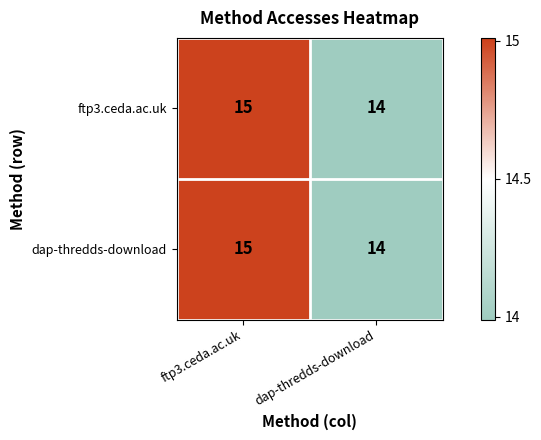

Reading left to right, list all the values displayed in this chart.

ftp3.ceda.ac.uk: ftp3.ceda.ac.uk=15	dap-thredds-download=14
dap-thredds-download: ftp3.ceda.ac.uk=15	dap-thredds-download=14